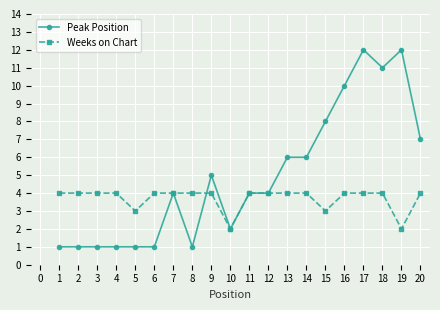

What is the sum of the Weeks on Chart values at 15 and 18?

7